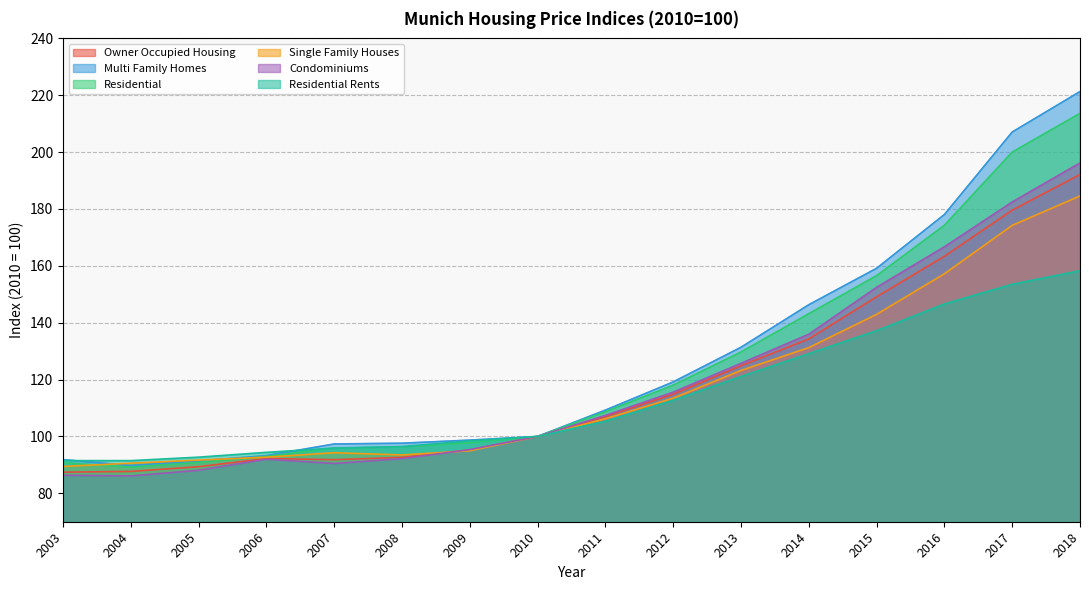

True or false: Condominiums and Single Family Houses cross at least once.

True